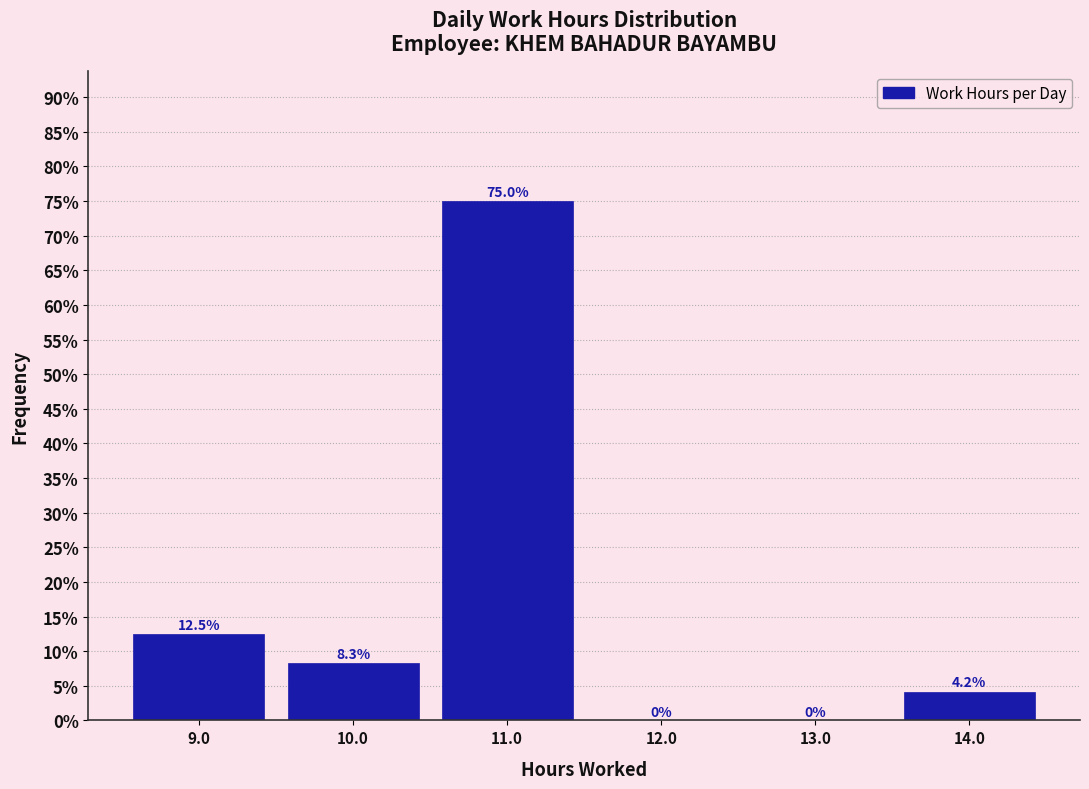

Over which range of the x-axis is the bar tallest?

10.5 to 11.5